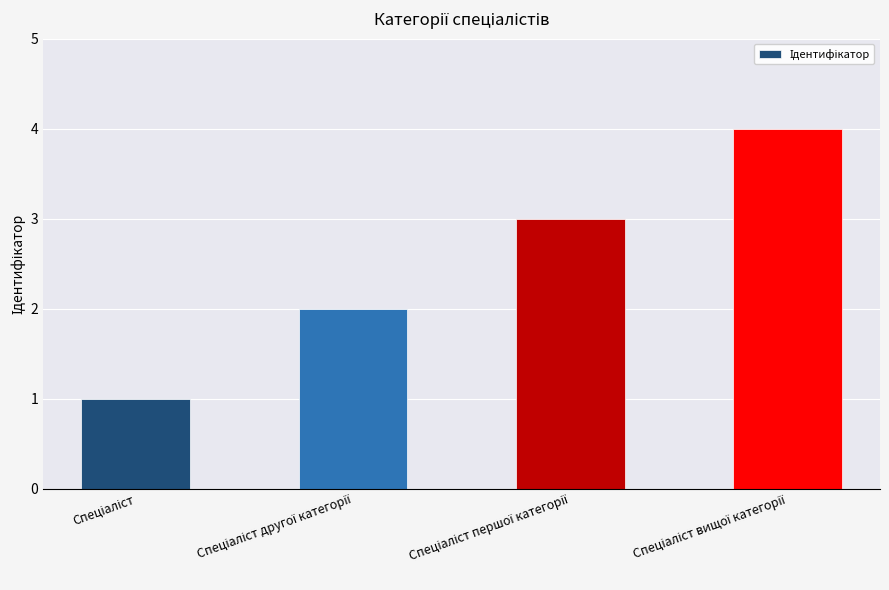

Are the bars grouped side by side (vs. stacked)?

No